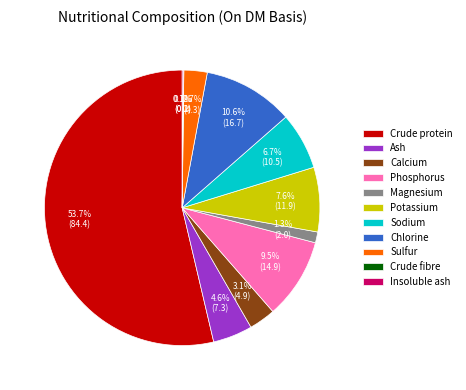

What is the largest slice in the pie chart?

Crude protein